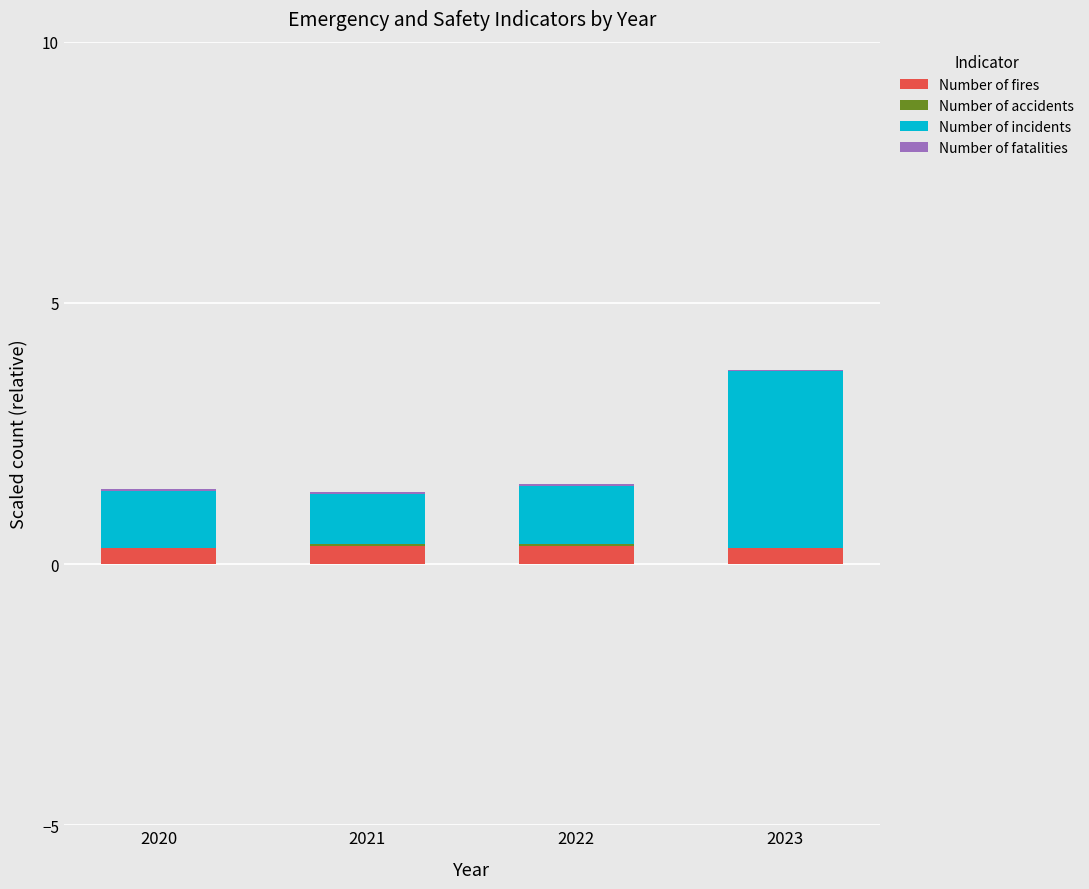

Are the bars horizontal?

No